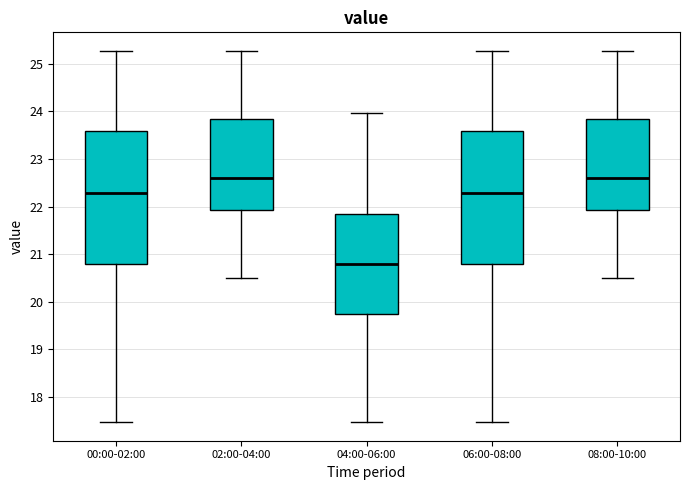

Reading left to right, read every box against the y-axis: the position of its median line, the range the box covers, and the ends of its whiskers. The values are not printed on the chart, so give them approximately, as read against the axis.

00:00-02:00: median 22.3, box 20.8 to 23.6, whiskers 17.5 to 25.3
02:00-04:00: median 22.6, box 21.9 to 23.8, whiskers 20.5 to 25.3
04:00-06:00: median 20.8, box 19.7 to 21.8, whiskers 17.5 to 24.0
06:00-08:00: median 22.3, box 20.8 to 23.6, whiskers 17.5 to 25.3
08:00-10:00: median 22.6, box 21.9 to 23.8, whiskers 20.5 to 25.3